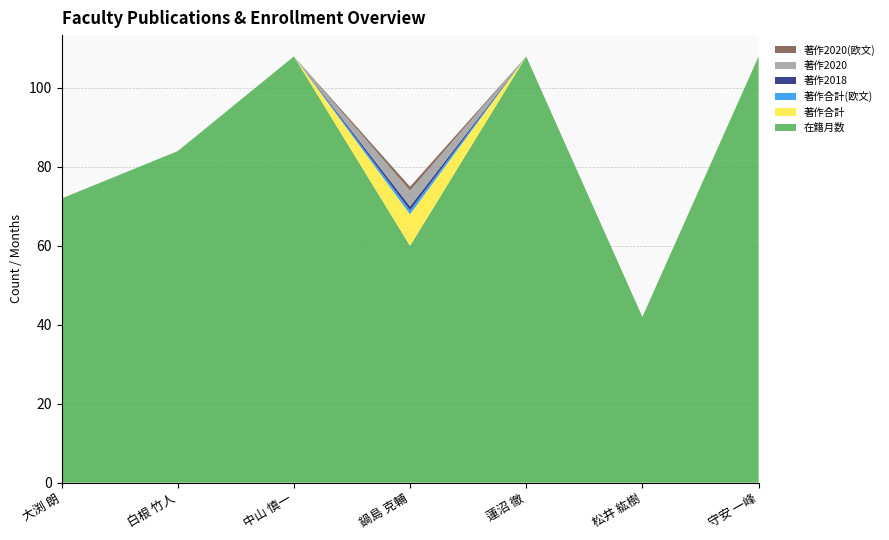

Reading right to left, list all the values displayed in this chart.

在籍月数: 守安 一峰=108	松井 紘樹=42	蓮沼 徹=108	鍋島 克輔=60	中山 慎一=108	白根 竹人=84	大渕 朗=72
著作合計: 守安 一峰=0	松井 紘樹=0	蓮沼 徹=0	鍋島 克輔=8	中山 慎一=0	白根 竹人=0	大渕 朗=0
著作合計(欧文): 守安 一峰=0	松井 紘樹=0	蓮沼 徹=0	鍋島 克輔=1	中山 慎一=0	白根 竹人=0	大渕 朗=0
著作2018: 守安 一峰=0	松井 紘樹=0	蓮沼 徹=0	鍋島 克輔=1	中山 慎一=0	白根 竹人=0	大渕 朗=0
著作2020: 守安 一峰=0	松井 紘樹=0	蓮沼 徹=0	鍋島 克輔=4	中山 慎一=0	白根 竹人=0	大渕 朗=0
著作2020(欧文): 守安 一峰=0	松井 紘樹=0	蓮沼 徹=0	鍋島 克輔=1	中山 慎一=0	白根 竹人=0	大渕 朗=0